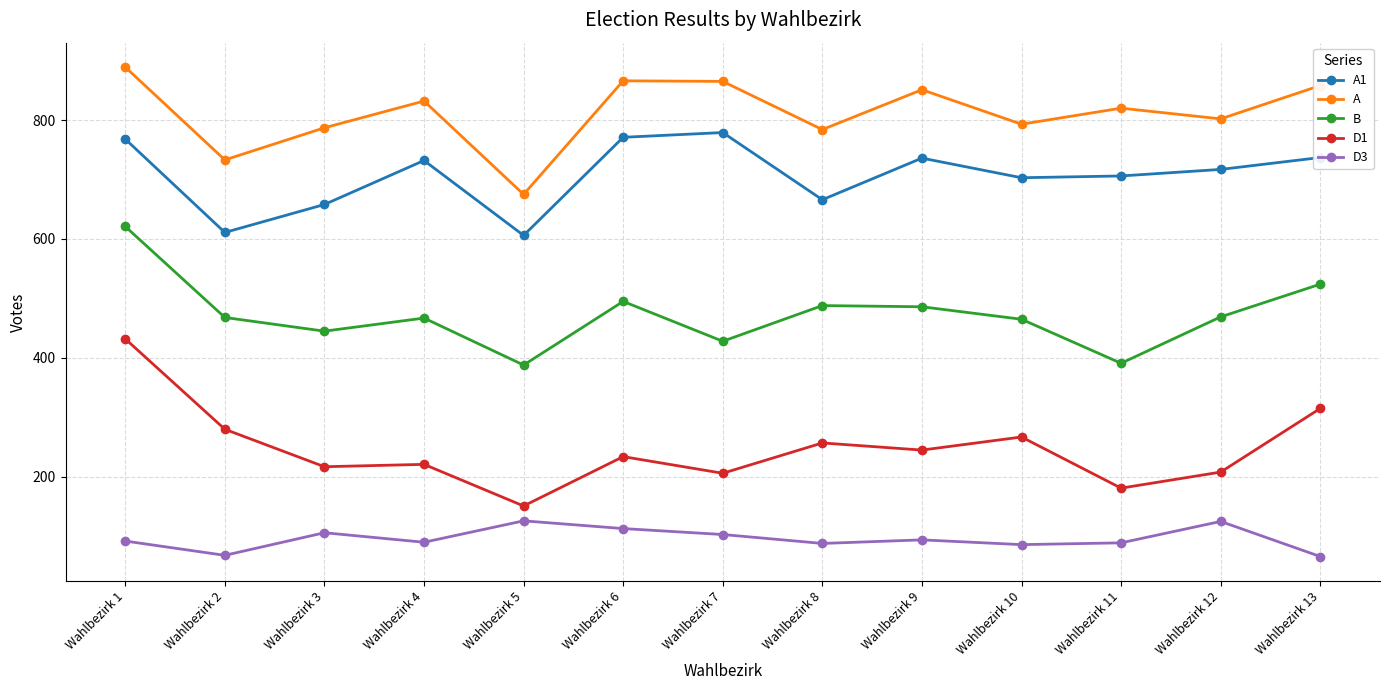

What is the total value across all series at Wahlbezirk 5?

1946